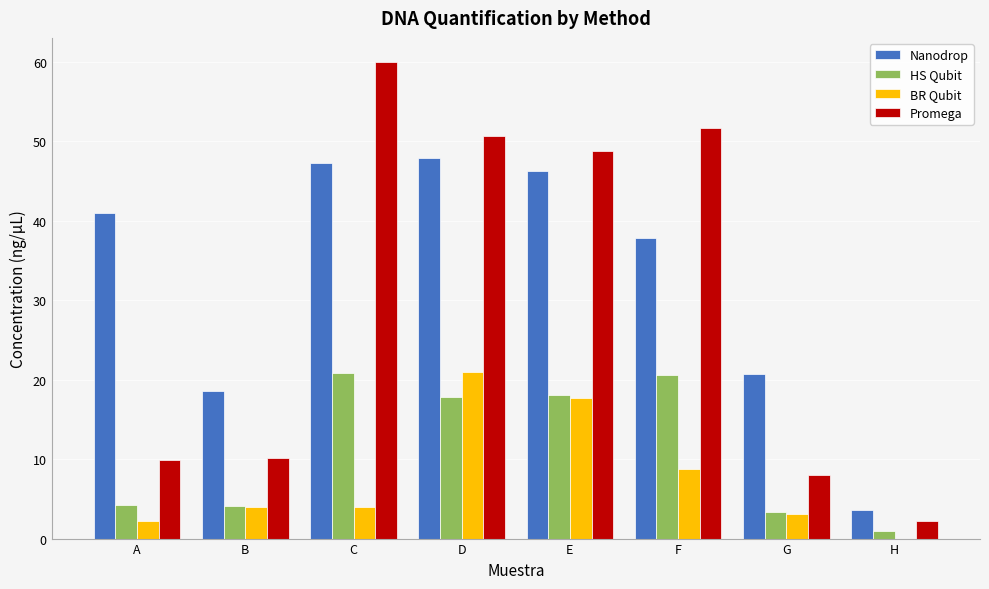

Is the value of BR Qubit at D greater than the value of HS Qubit at A?

Yes